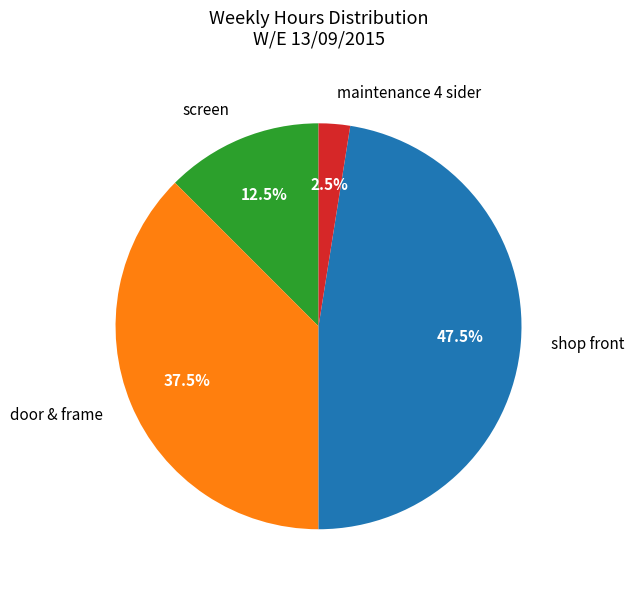

Count the number of slices in the pie.

4